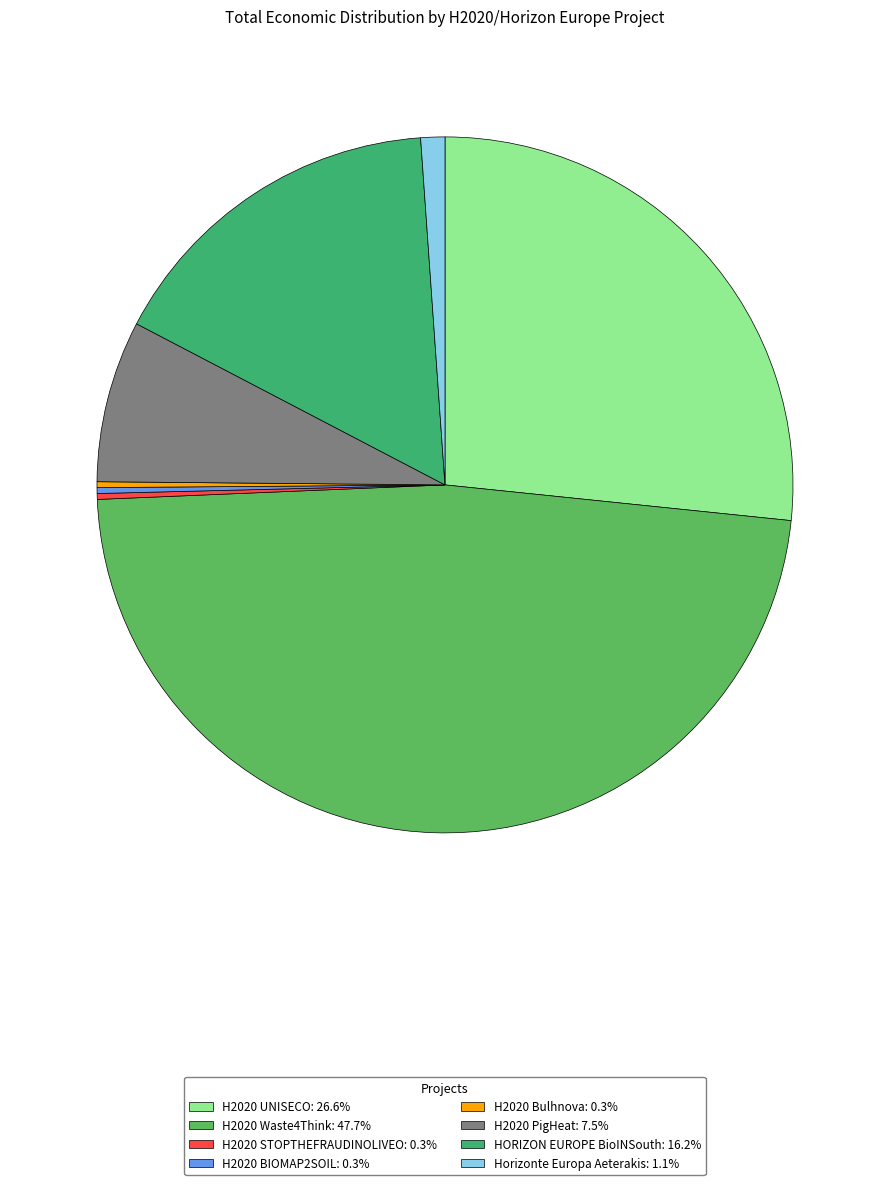

Is it true that H2020 BIOMAP2SOIL is 9% of the pie?

False